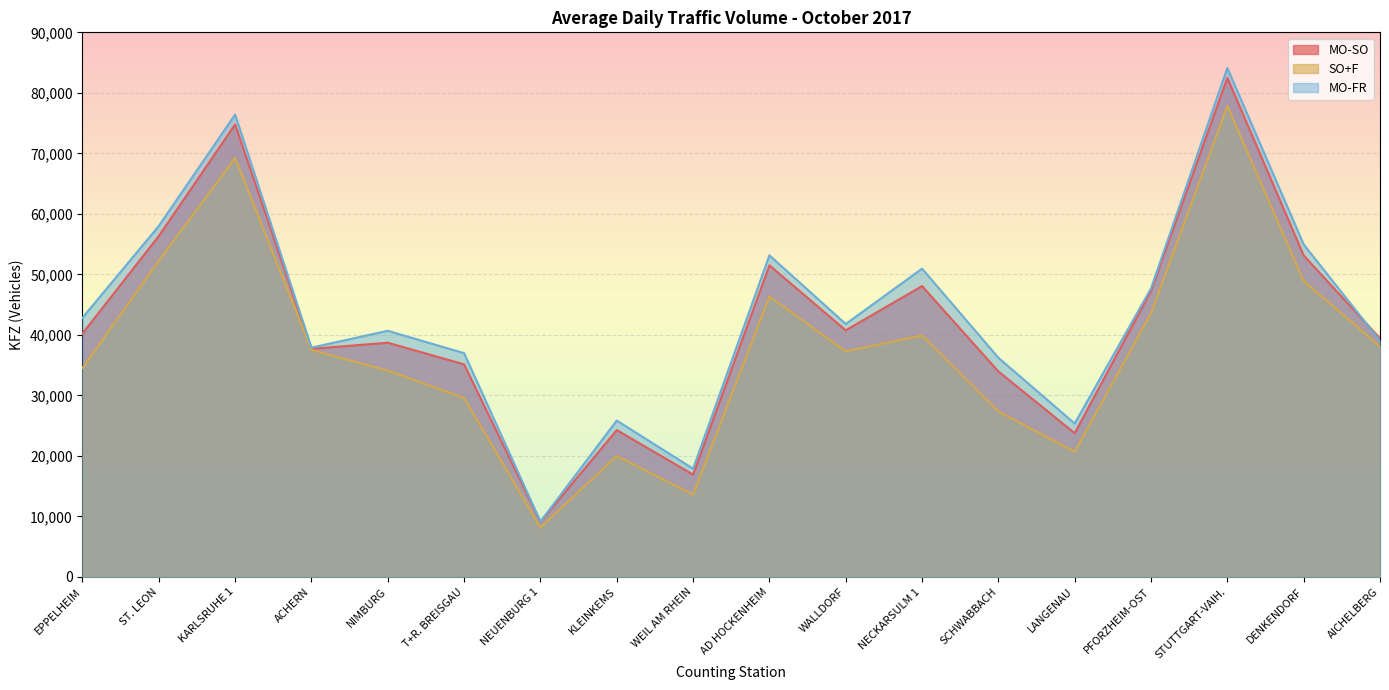

Reading right to left, extract all data points from this chart.

MO-SO: AICHELBERG=39416	DENKENDORF=53121	STUTTGART-VAIH.=82463	PFORZHEIM-OST=47264	LANGENAU=23750	SCHWABBACH=33954	NECKARSULM 1=48062	WALLDORF=40753	AD HOCKENHEIM=51490	WEIL AM RHEIN=16905	KLEINKEMS=24265	NEUENBURG 1=9114	T+R. BREISGAU=35129	NIMBURG=38703	ACHERN=37698	KARLSRUHE 1=74773	ST. LEON=56333	EPPELHEIM=40230
SO+F: AICHELBERG=38076	DENKENDORF=48892	STUTTGART-VAIH.=77843	PFORZHEIM-OST=43587	LANGENAU=20685	SCHWABBACH=27353	NECKARSULM 1=39912	WALLDORF=37273	AD HOCKENHEIM=46337	WEIL AM RHEIN=13612	KLEINKEMS=19991	NEUENBURG 1=8179	T+R. BREISGAU=29588	NIMBURG=34094	ACHERN=37513	KARLSRUHE 1=69250	ST. LEON=52249	EPPELHEIM=34512
MO-FR: AICHELBERG=39016	DENKENDORF=54946	STUTTGART-VAIH.=84103	PFORZHEIM-OST=47681	LANGENAU=25355	SCHWABBACH=36216	NECKARSULM 1=50949	WALLDORF=41799	AD HOCKENHEIM=53145	WEIL AM RHEIN=17888	KLEINKEMS=25847	NEUENBURG 1=9150	T+R. BREISGAU=36977	NIMBURG=40676	ACHERN=37896	KARLSRUHE 1=76406	ST. LEON=58000	EPPELHEIM=42830